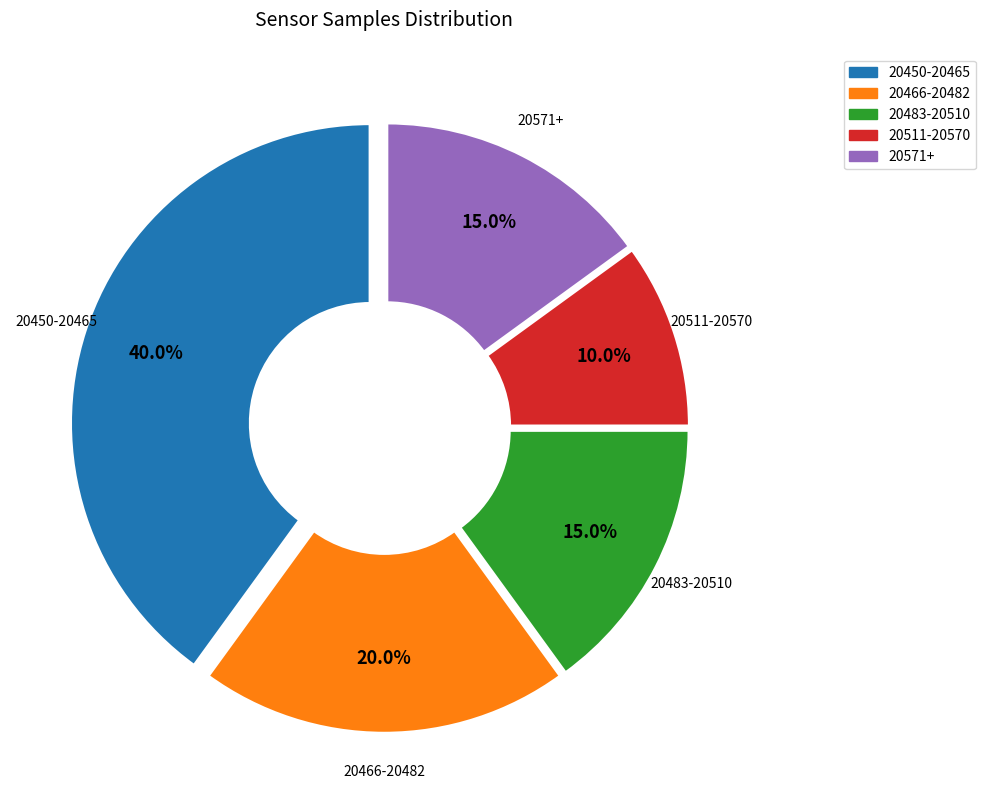

Does any single category account for the majority?

No